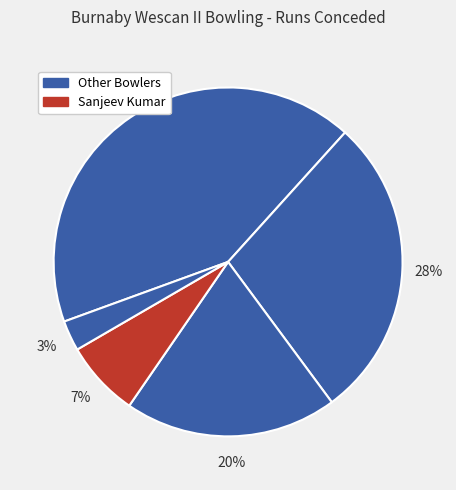

To the nearest percent, what is the average slice percentage?

20%